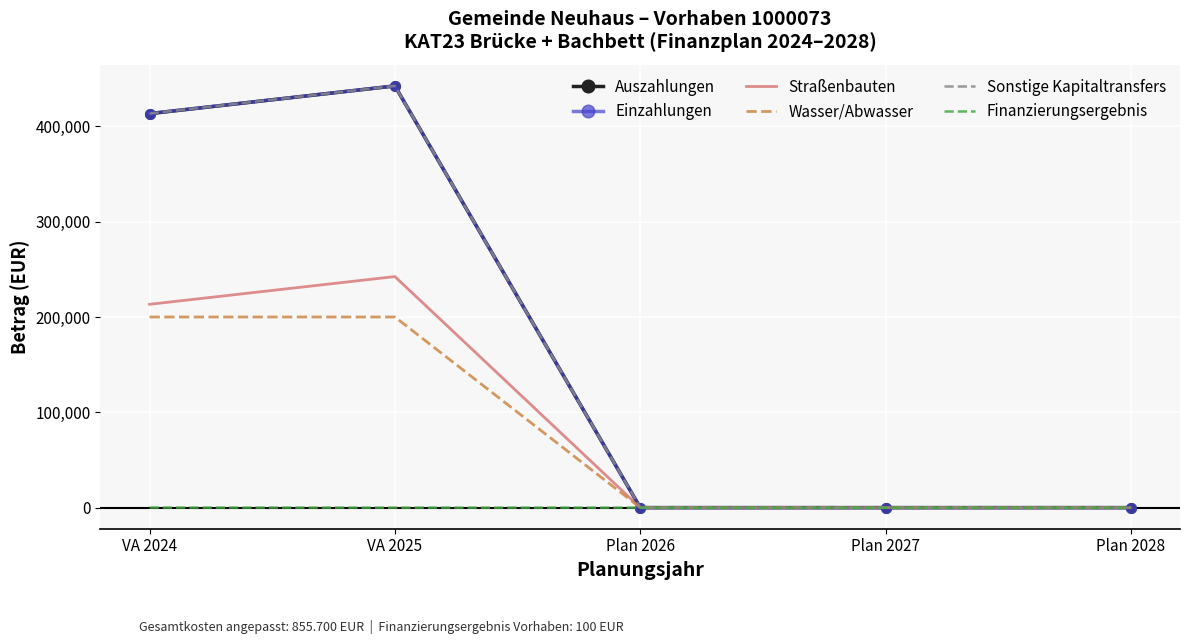

The value of Finanzierungsergebnis at VA 2024 is 159. True or false?

False